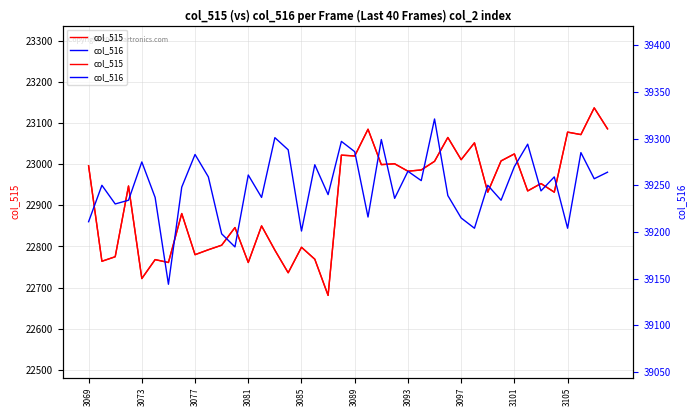

Reading right to left, what are all the values shown in this chart?

col_515: 23086	23137	23072	23078	22932	22953	22935	23025	23008	22932	23052	23011	23065	23007	22986	22983	23001	22999	23085	23020	23022	22681	22769	22798	22736	22791	22850	22761	22846	22803	22792	22780	22880	22761	22768	22722	22947	22775	22764	22996
col_516: 39264	39257	39285	39204	39259	39244	39294	39270	39234	39250	39204	39215	39239	39321	39255	39265	39236	39299	39216	39286	39297	39240	39272	39201	39288	39301	39237	39261	39184	39198	39259	39283	39248	39144	39237	39275	39234	39230	39250	39211